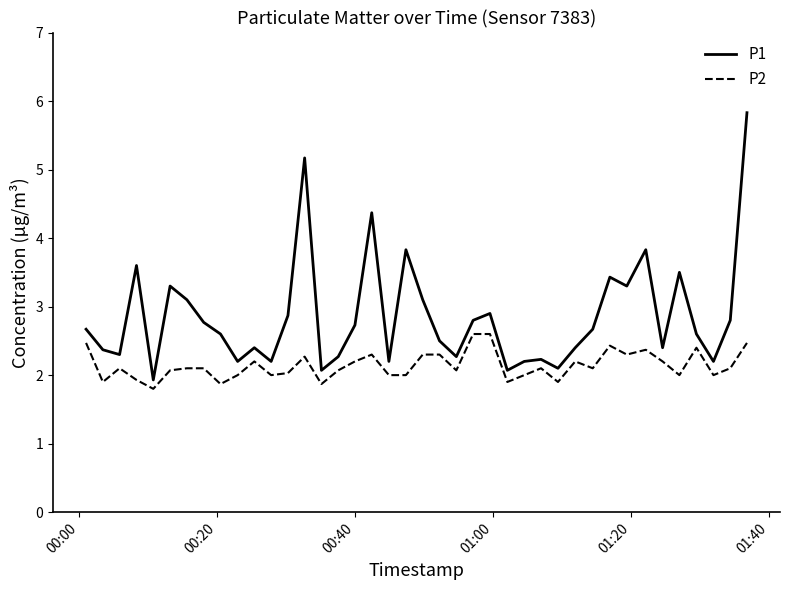

What is the highest value of the P2 series?

2.6